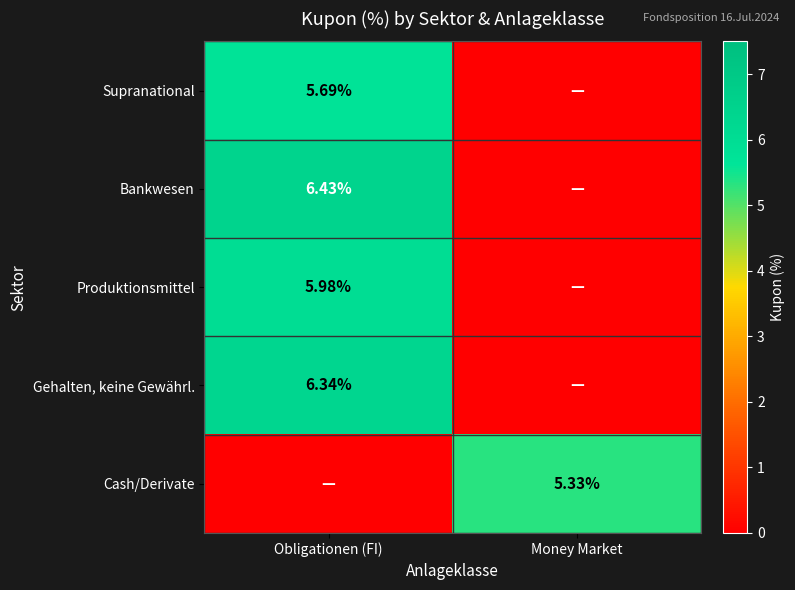

At which label does Produktionsmittel first exceed 5?

Obligationen (FI)